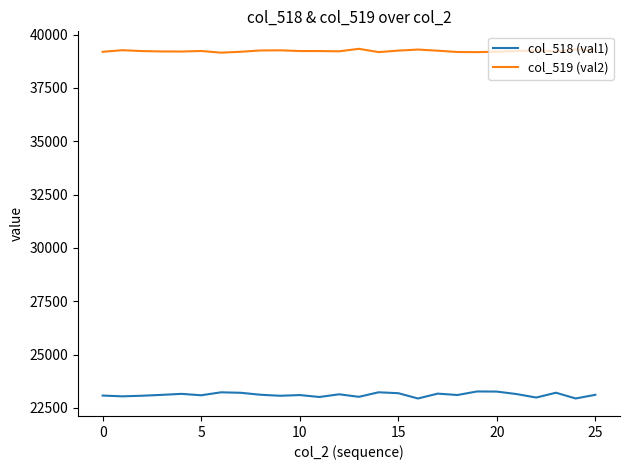

Does the chart have visible grid lines?

No